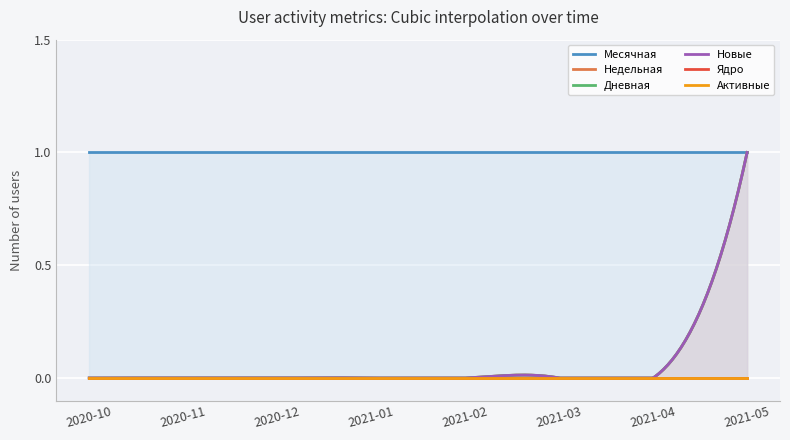

What is the highest value of the Дневная series?

1